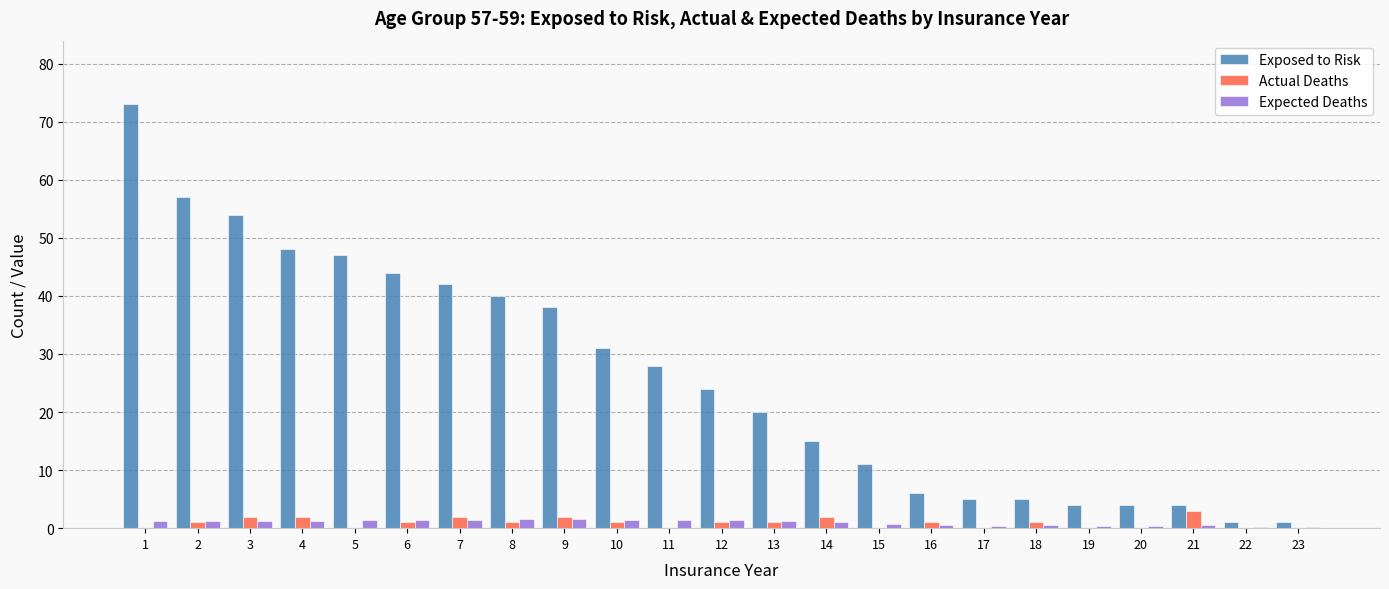

Which series has the largest total across all categories?

Exposed to Risk